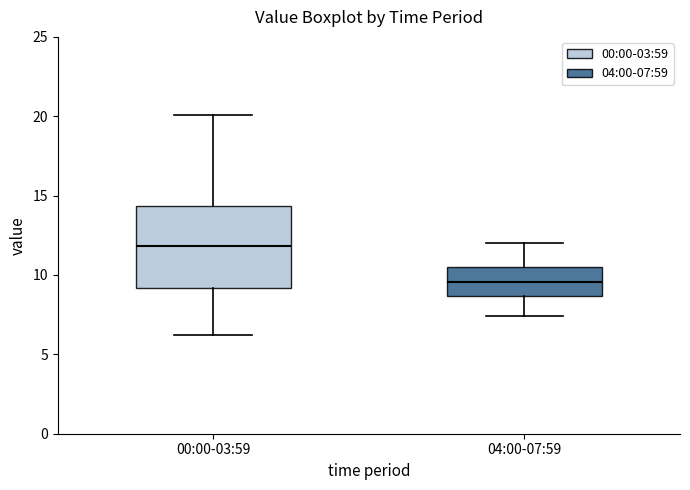

Where does the lower whisker of the box for 00:00-03:59 end on the y-axis? The values are not printed on the chart, so give them approximately, as read against the axis.

6.0